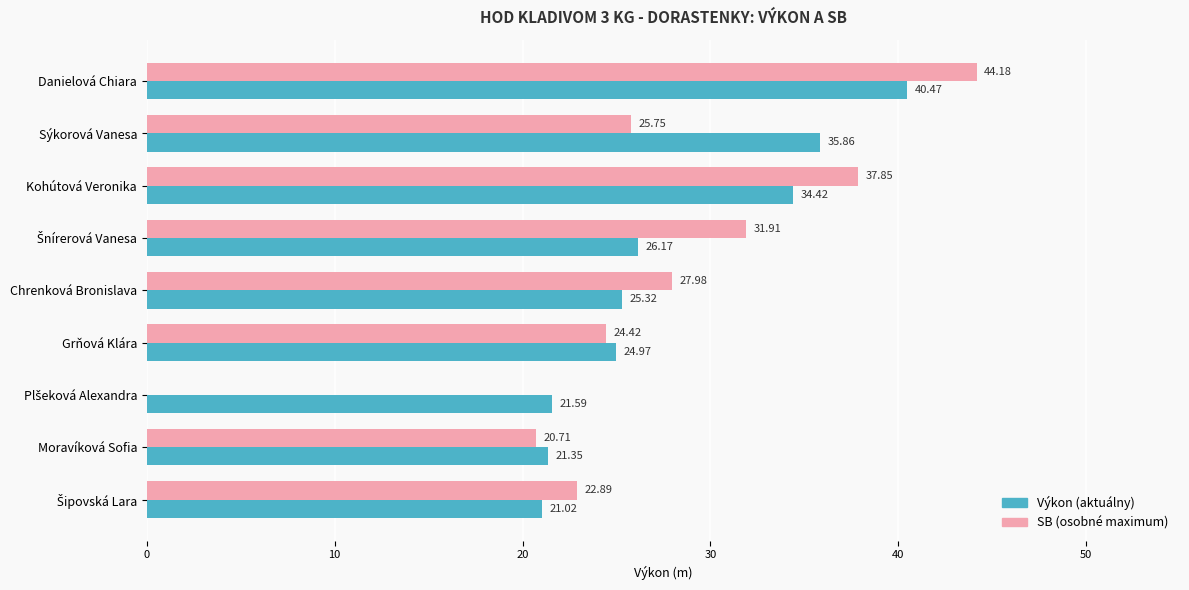

At which category does the chart reach its peak across all series?

Danielová Chiara